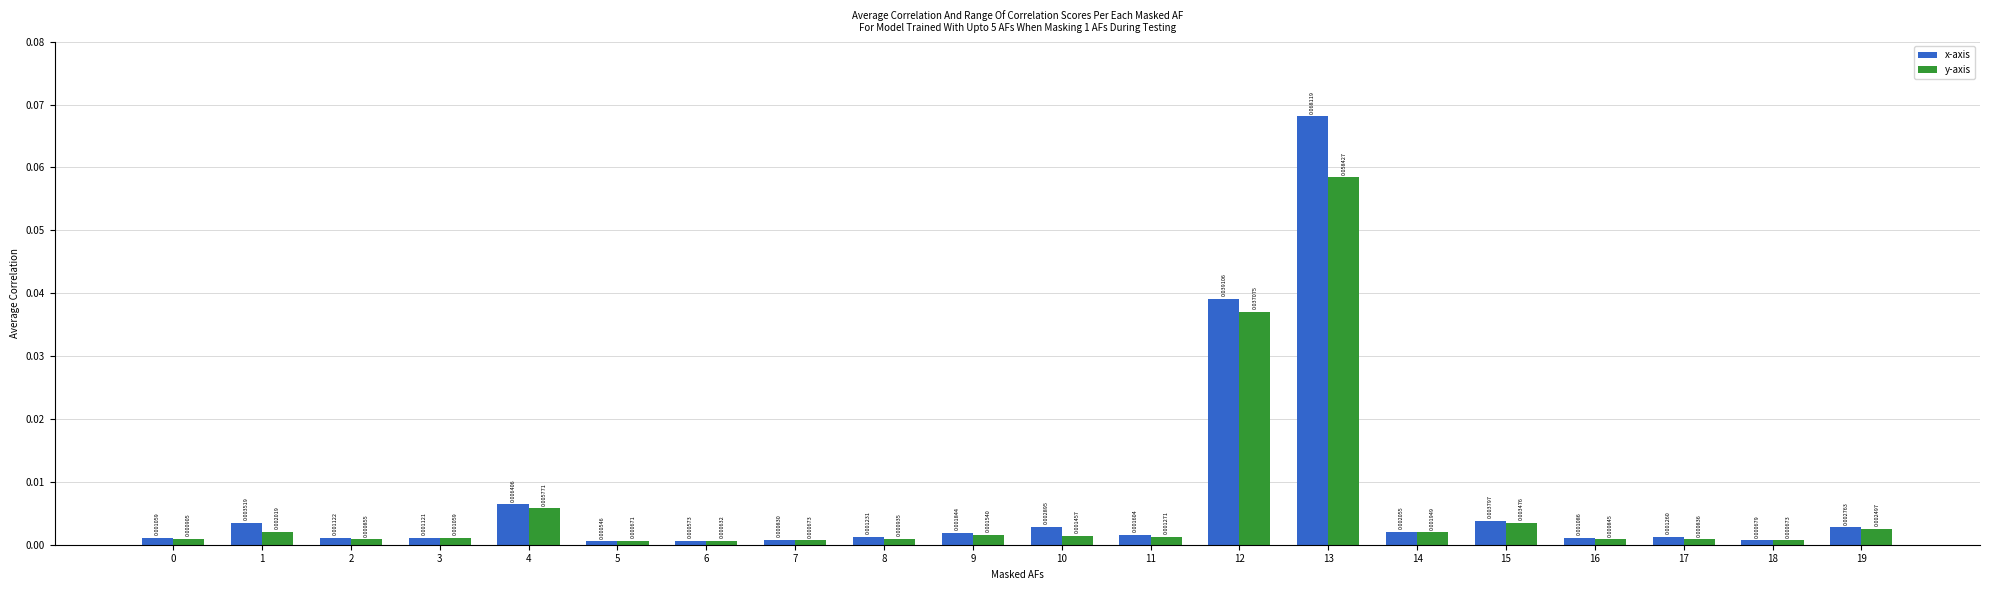

At which category does the chart reach its minimum across all series?

5